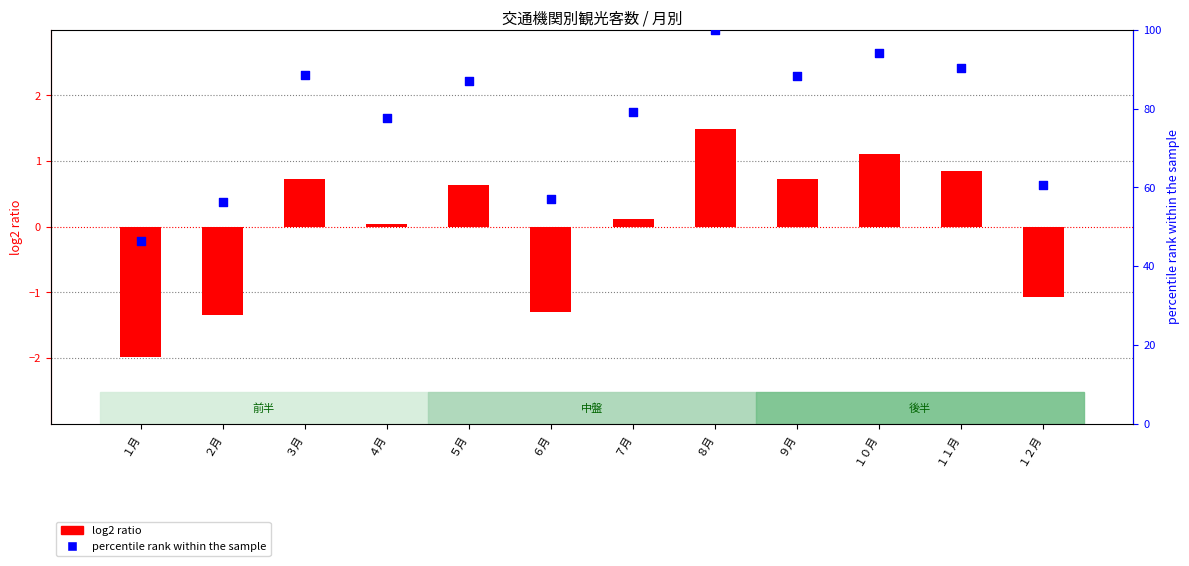

Which series has the largest total across all categories?

percentile rank within the sample